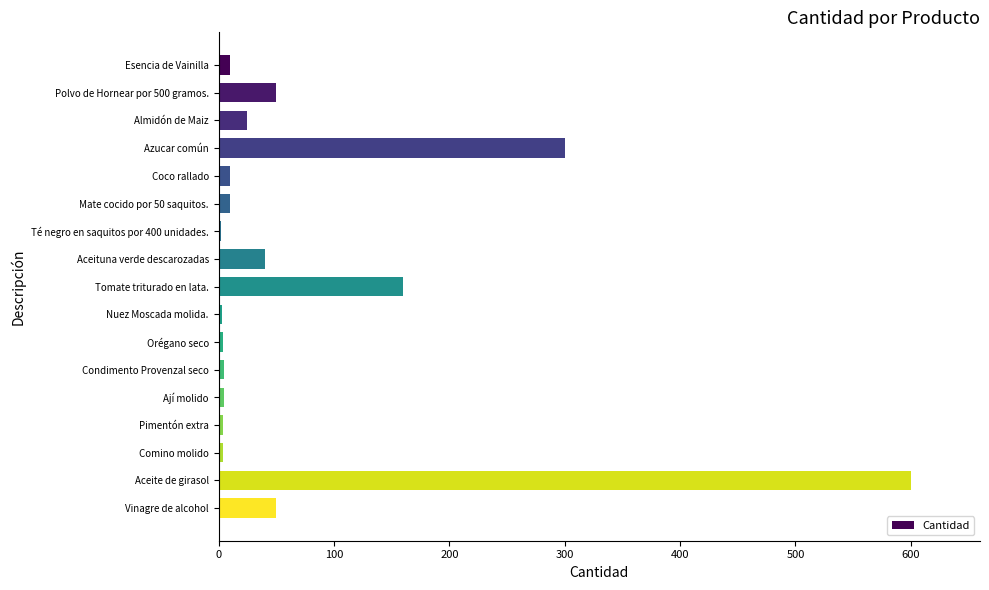

What is the label of the 6th bar from the top?

Mate cocido por 50 saquitos.